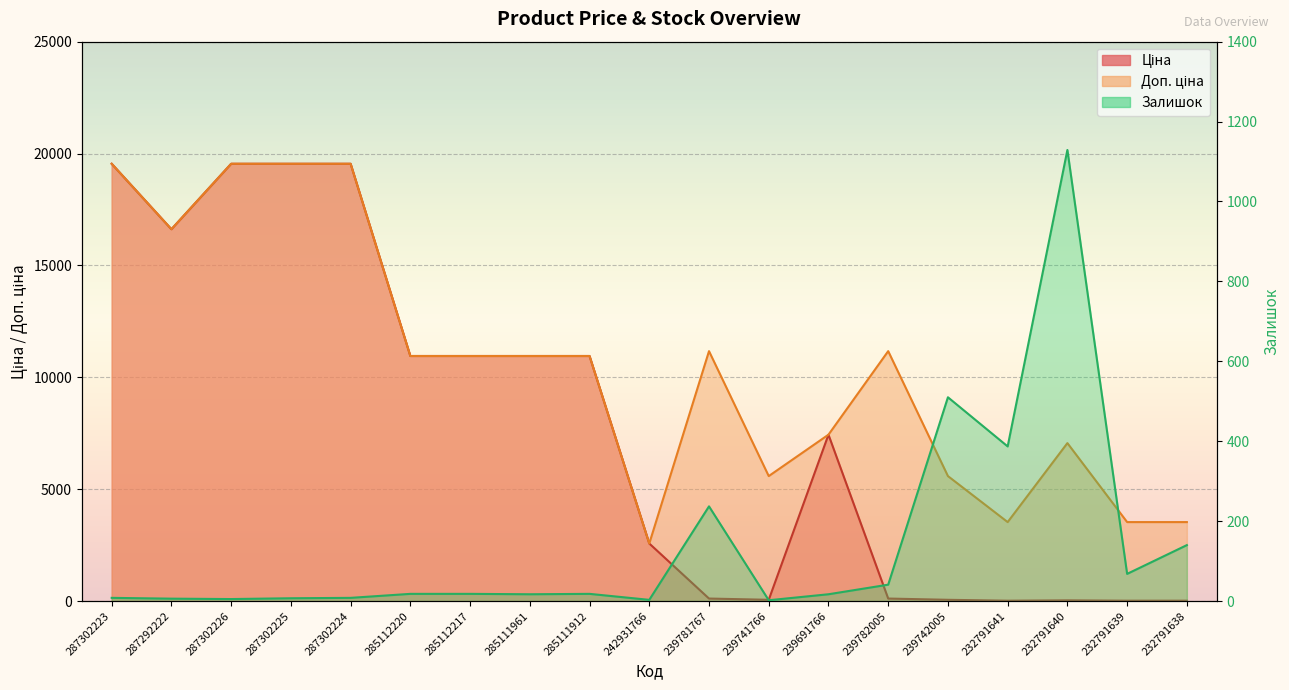

Between 232791641 and 232791638, which is larger?

232791641